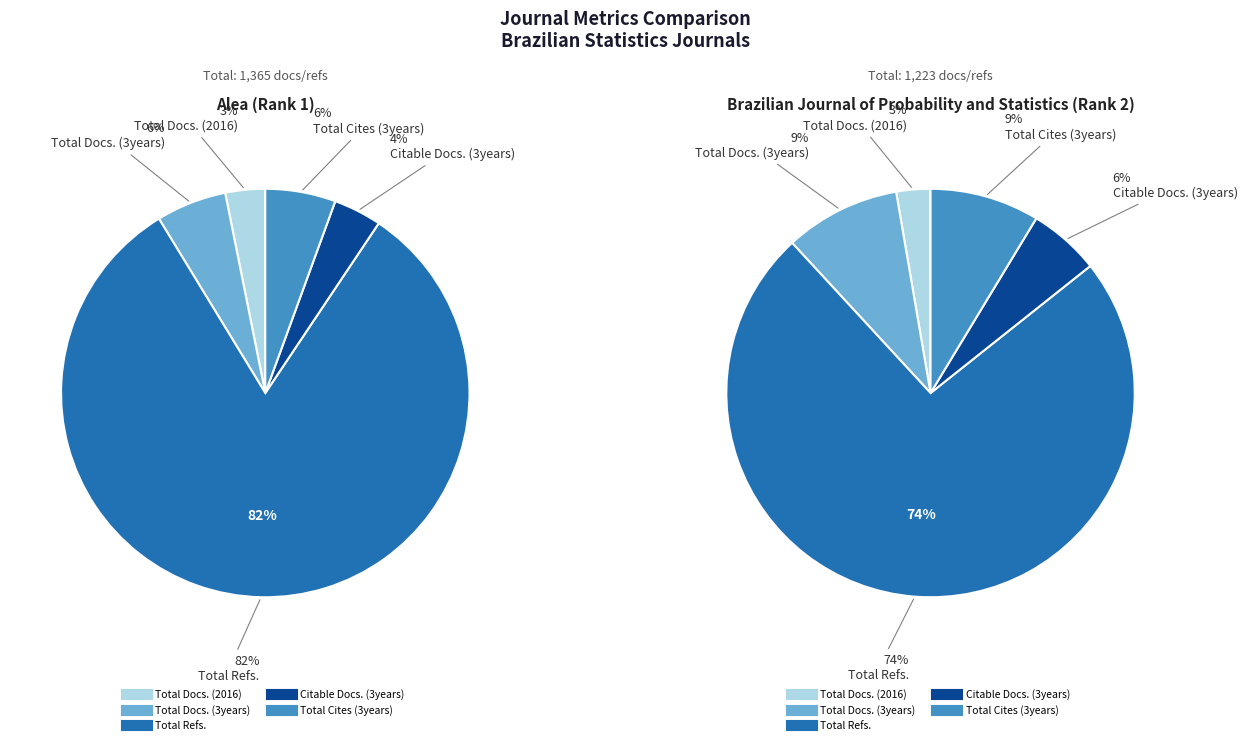

To the nearest percent, what is the average slice percentage?

20%